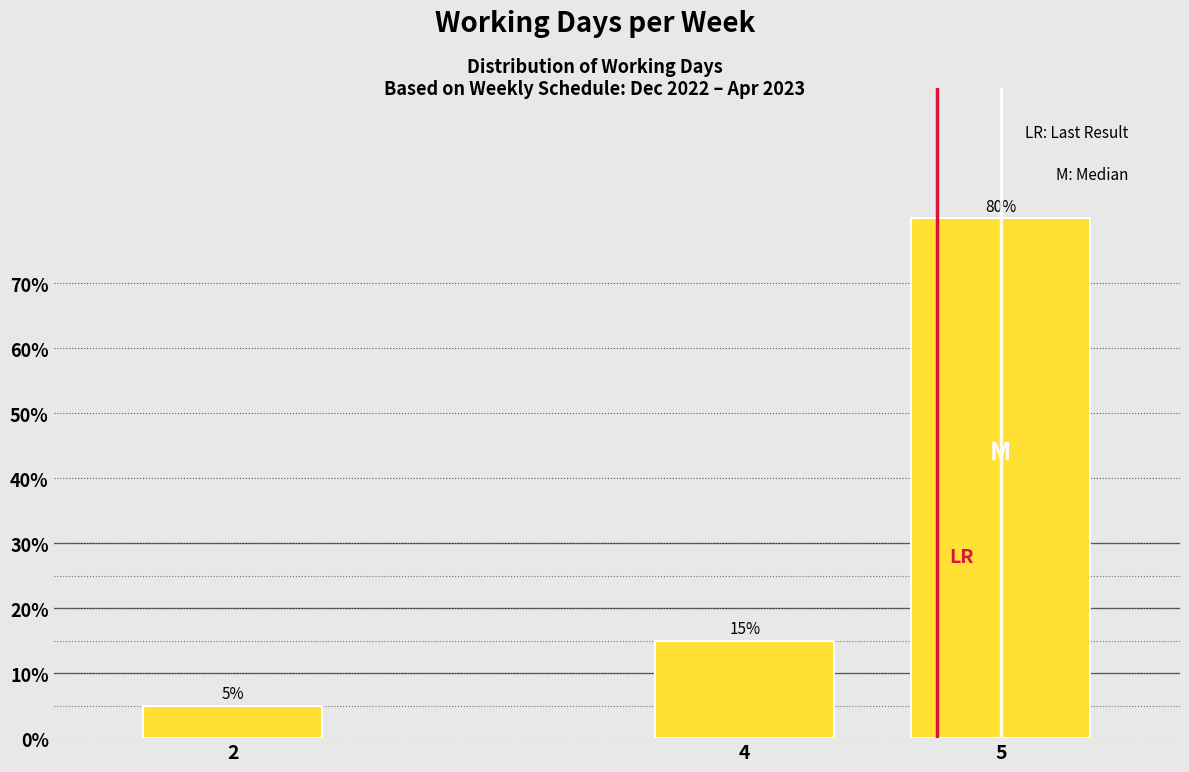

Reading left to right, transcribe all the data shown in this chart.

2=5	4=15	5=80